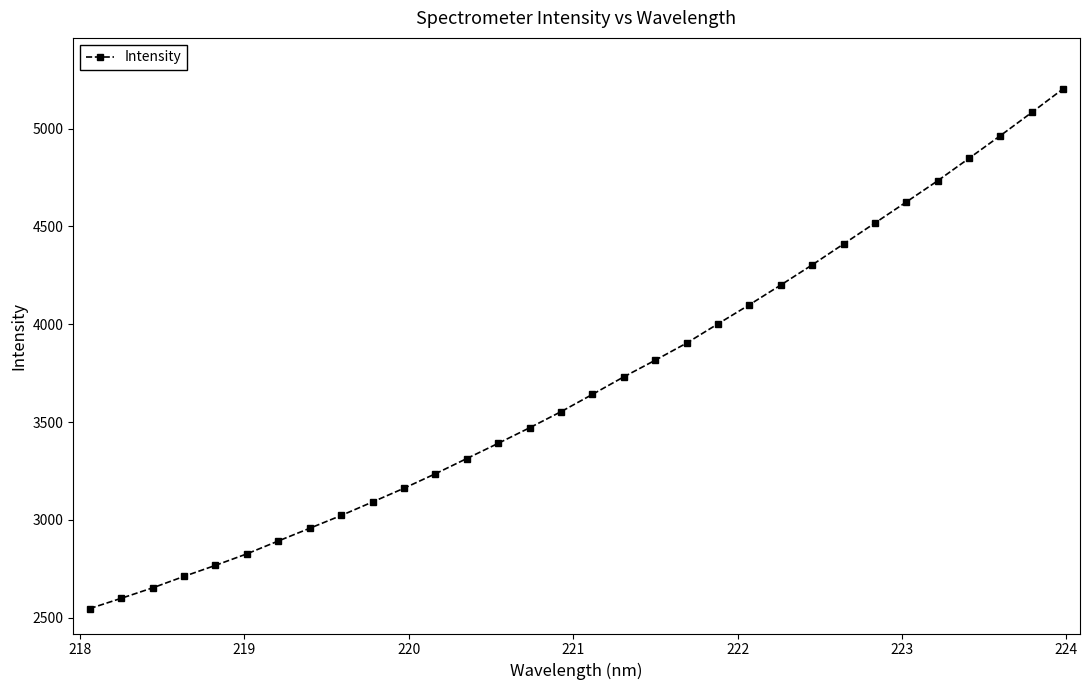

What is the value of the 20th point from the left?

3903.7